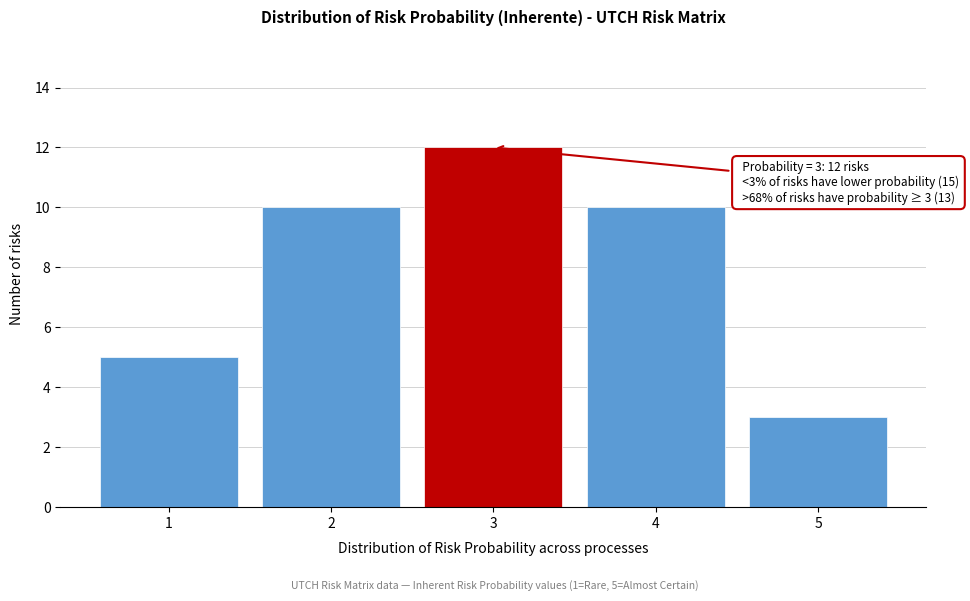

Reading left to right, list all the values displayed in this chart.

1=5	2=10	3=12	4=10	5=3